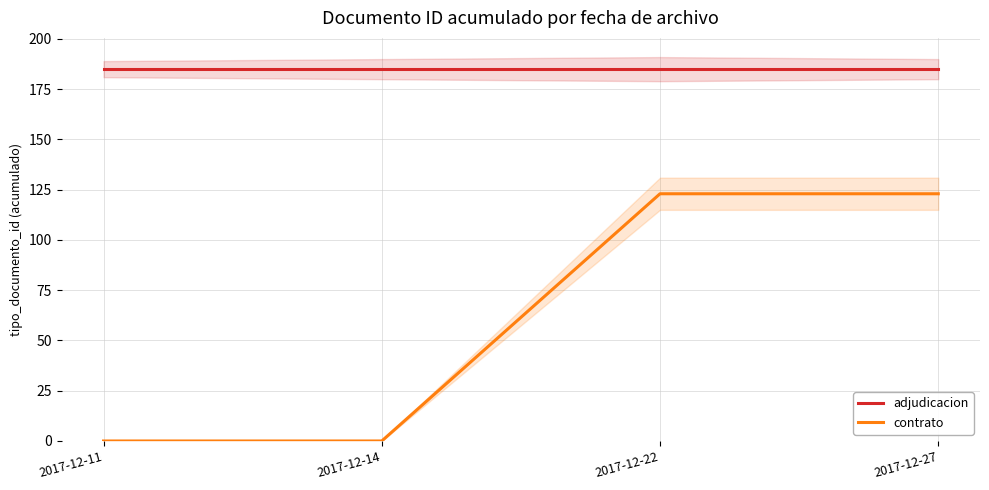

At 2017-12-27, list the series in order from largest to smallest.

adjudicacion, contrato